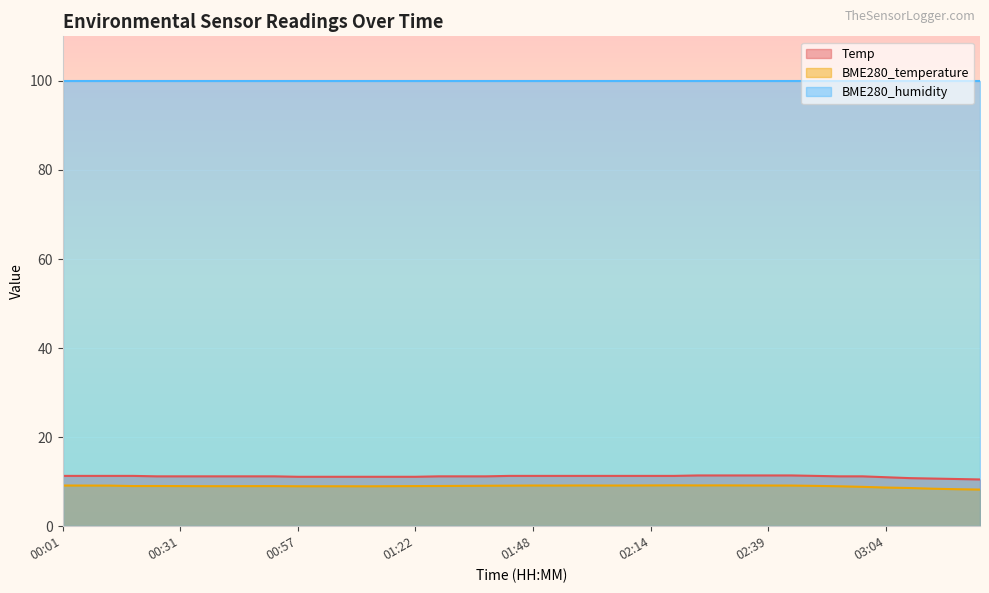

True or false: BME280_humidity and Temp cross at least once.

False